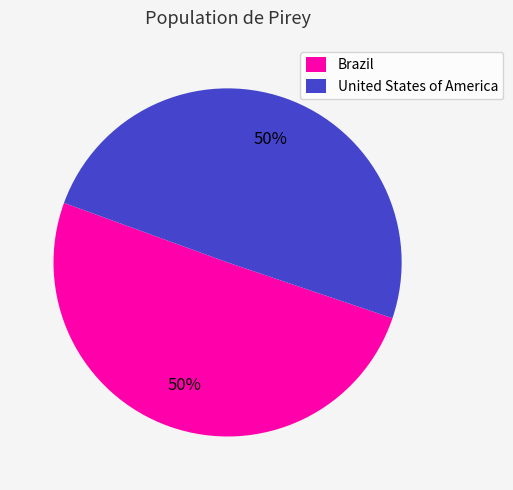

To the nearest percent, what is the average slice percentage?

50%